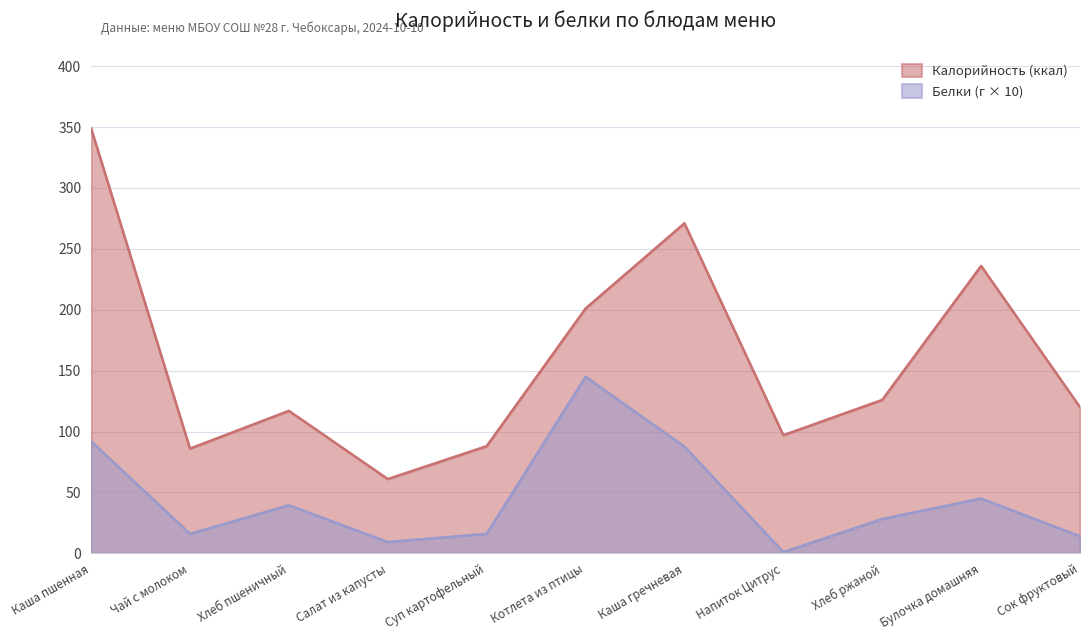

In Калорийность, how many points are higher than both neighbors (excluding endpoints)?

3